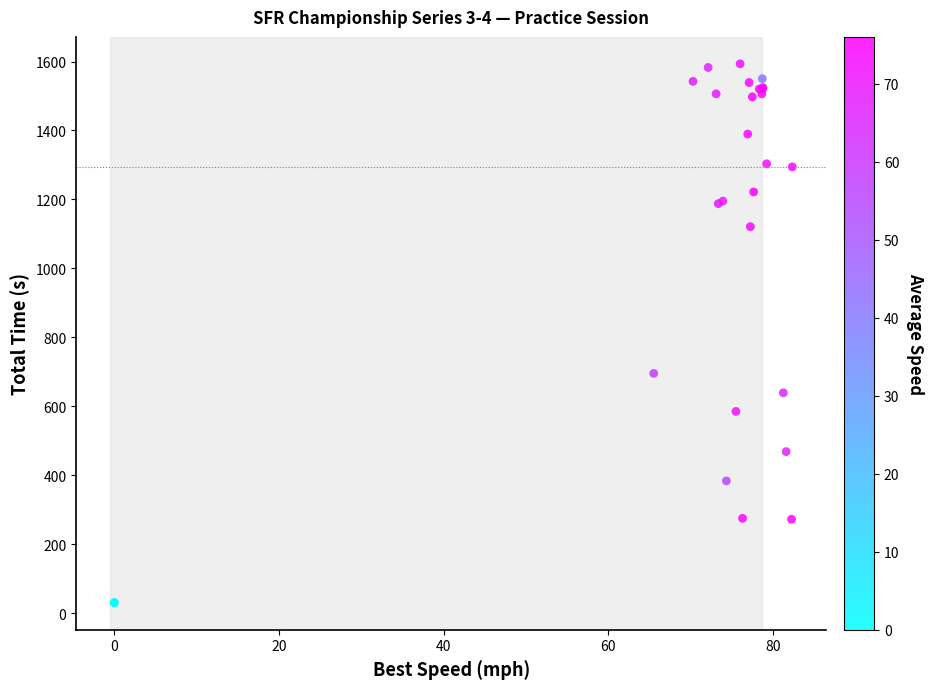

What Y value in the scatter plot is closest to 811?

695.6